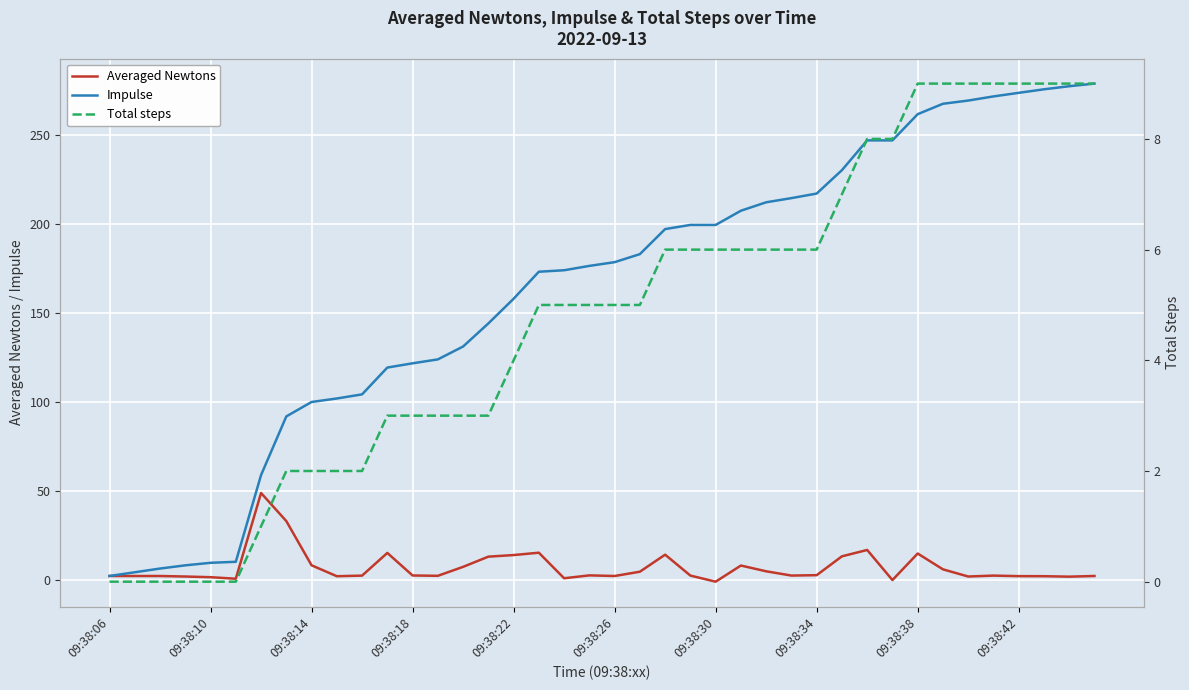

What is the value of the Impulse point at the 35th from the left?

269.5